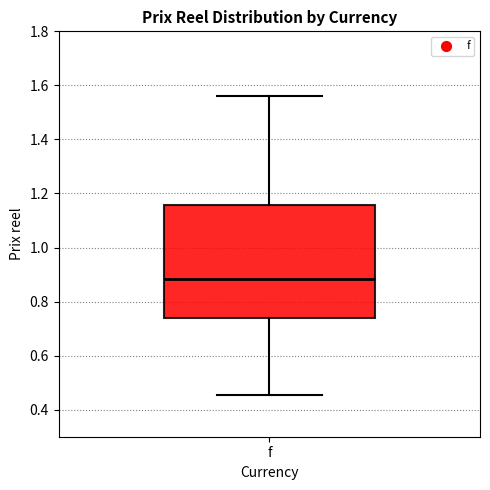

Transcribe this box plot: give where the median line is, the range the box spans, and where the two whiskers end, as read against the y-axis. The values are not printed on the chart, so give them approximately, as read against the axis.

median 0.88, box 0.74 to 1.16, whiskers 0.46 to 1.56